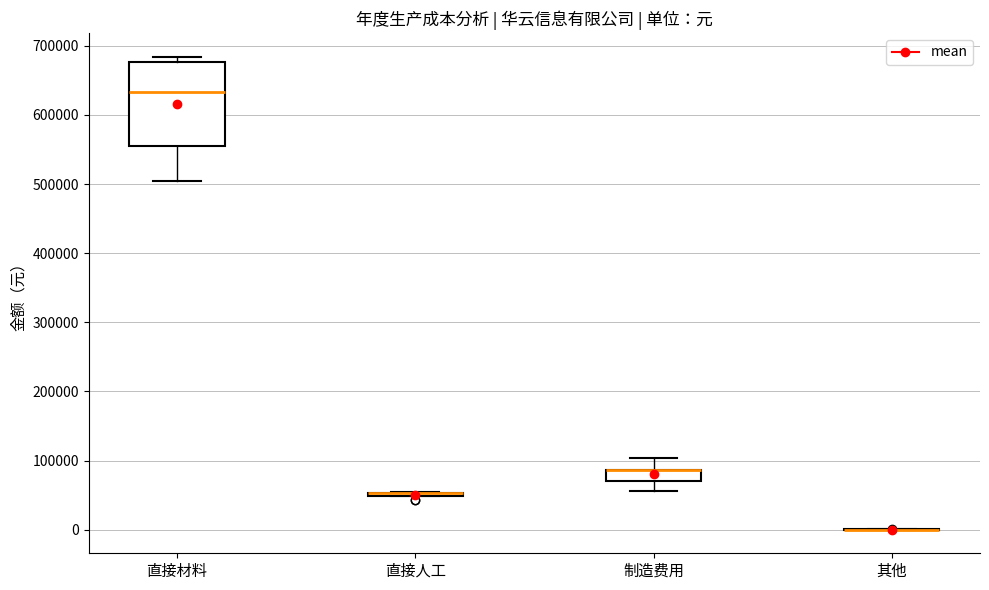

Reading left to right, read every box against the y-axis: the position of its median line, the range the box covers, and the ends of its whiskers. The values are not printed on the chart, so give them approximately, as read against the axis.

直接材料: median 630000, box 560000 to 680000, whiskers 500000 to 680000 (just above the box's upper edge)
直接人工: box collapsed to a line at 50000, whiskers 50000 to 50000
制造费用: median 90000 (drawn on the box's upper edge), box 70000 to 90000, whiskers 60000 to 100000
其他: box collapsed to a line at 0, whiskers 0 to 0